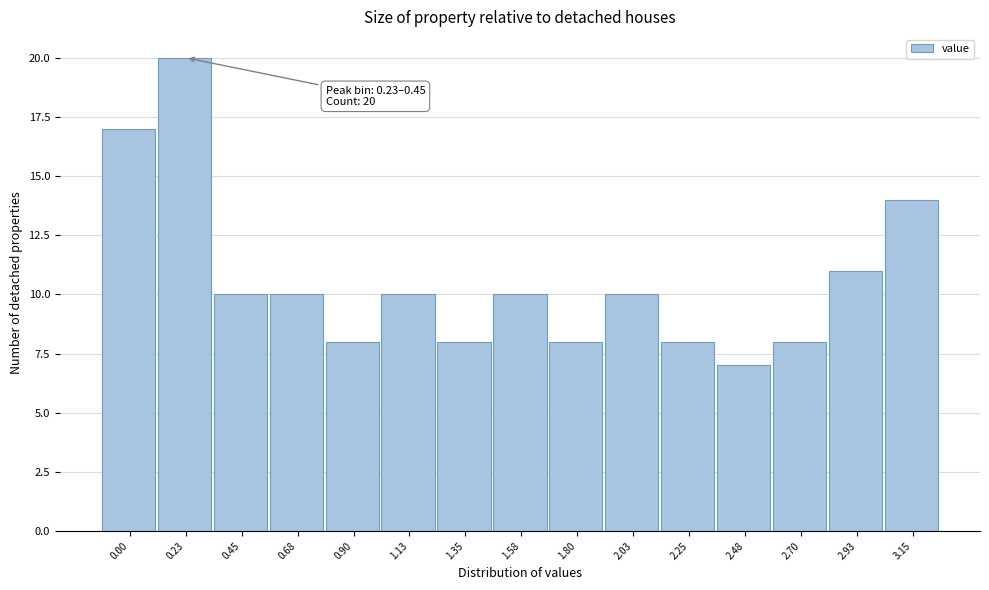

Reading right to left, what are all the values shown in this chart?

3.15=14	2.93=11	2.70=8	2.48=7	2.25=8	2.03=10	1.80=8	1.58=10	1.35=8	1.13=10	0.90=8	0.68=10	0.45=10	0.23=20	0.00=17